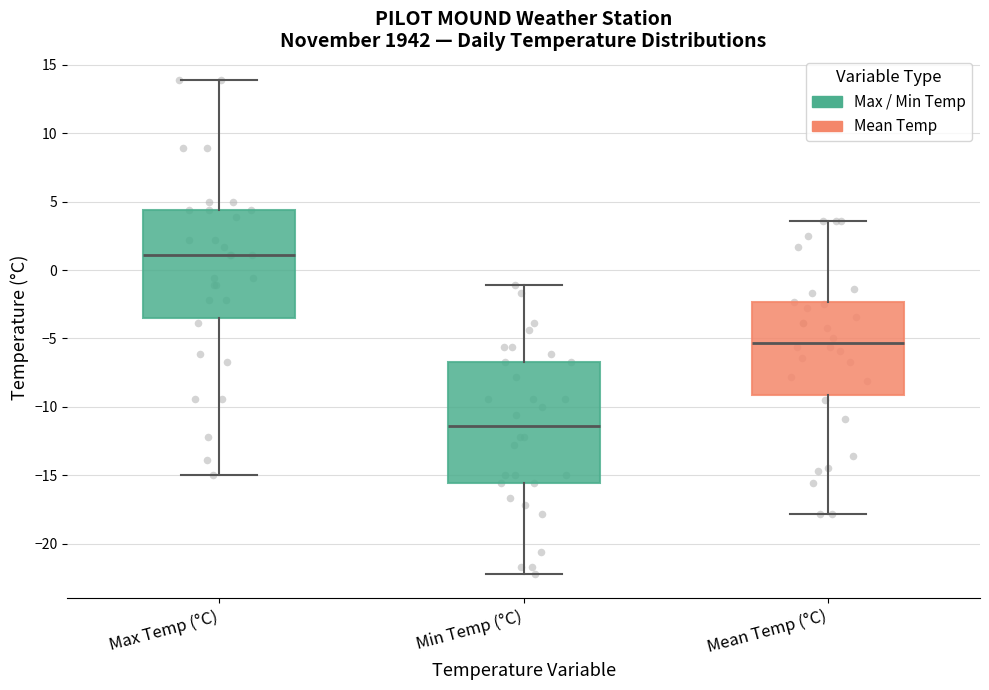

Comparing the boxes themselves (not the whiskers), which one is the tallest?

Min Temp (°C)